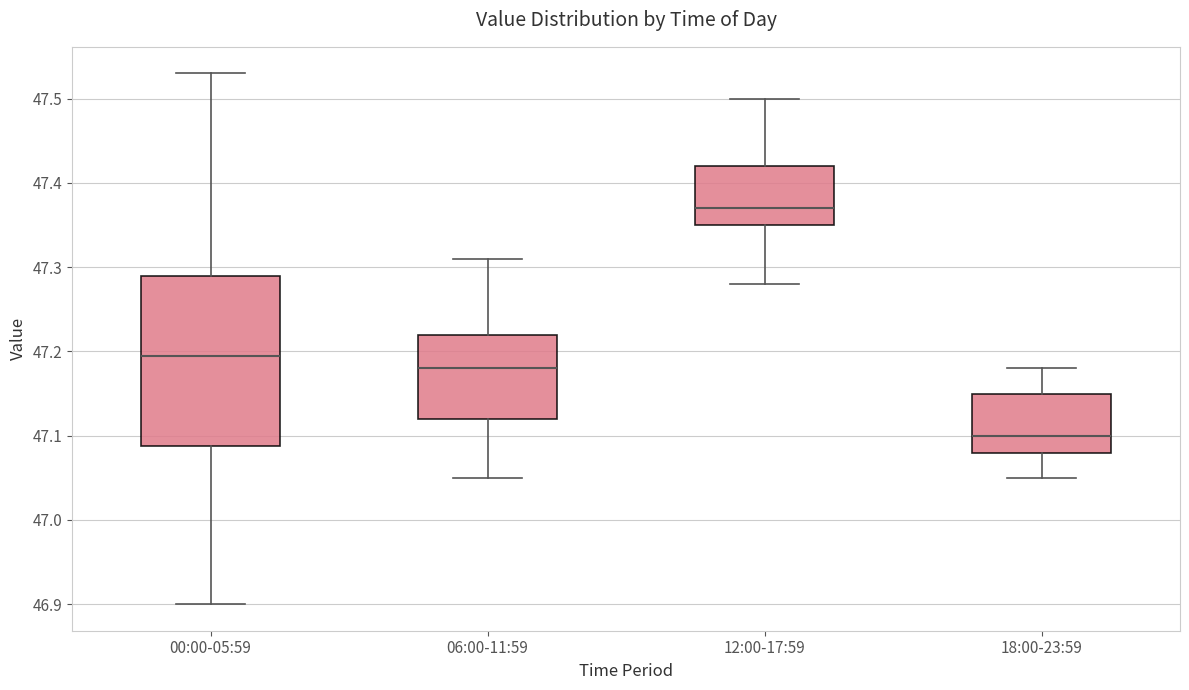

Reading left to right, read every box against the y-axis: the position of its median line, the range the box covers, and the ends of its whiskers. The values are not printed on the chart, so give them approximately, as read against the axis.

00:00-05:59: median 47.20, box 47.09 to 47.29, whiskers 46.90 to 47.53
06:00-11:59: median 47.18, box 47.12 to 47.22, whiskers 47.05 to 47.31
12:00-17:59: median 47.37, box 47.35 to 47.42, whiskers 47.28 to 47.50
18:00-23:59: median 47.10, box 47.08 to 47.15, whiskers 47.05 to 47.18